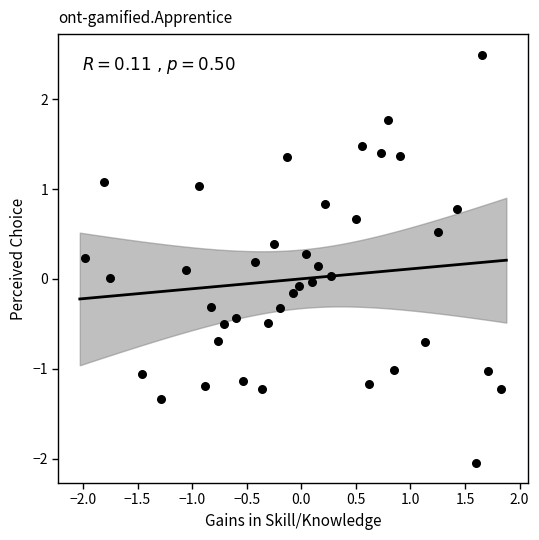

What is the range of Y values (max minus min)?

4.5